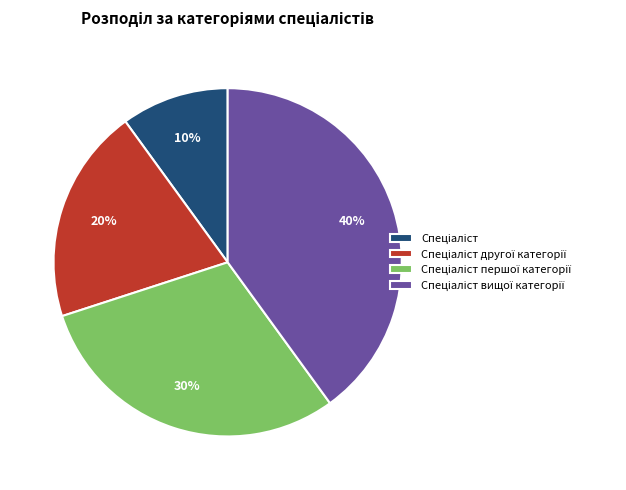

Is there a majority slice in this chart?

No